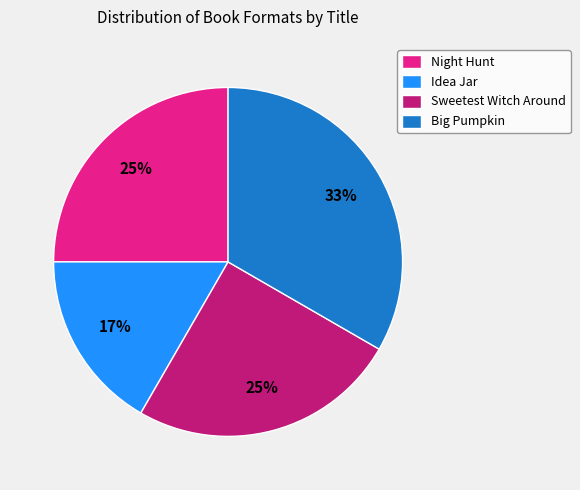

To the nearest percent, what portion does Night Hunt represent?

25%